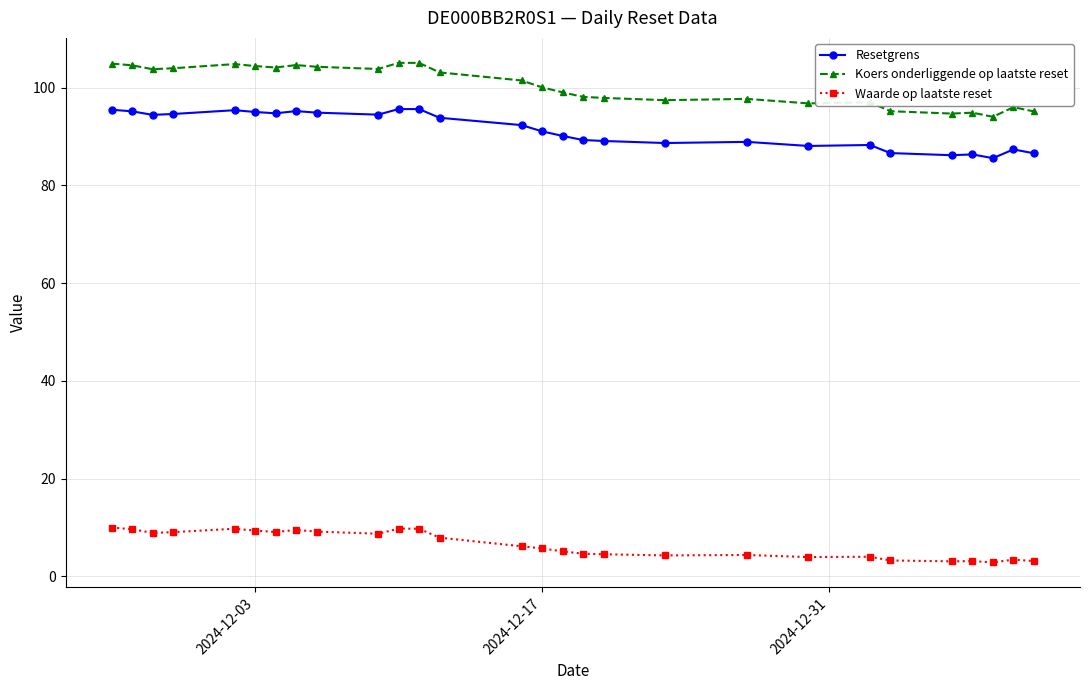

True or false: Resetgrens and Koers onderliggende op laatste reset intersect in this chart.

False